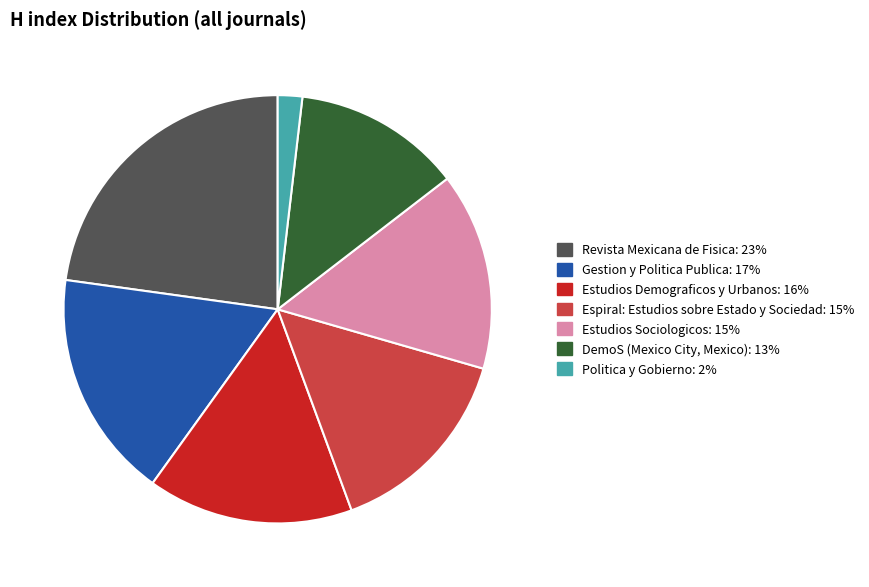

Which category has the biggest portion of the pie?

Revista Mexicana de Fisica